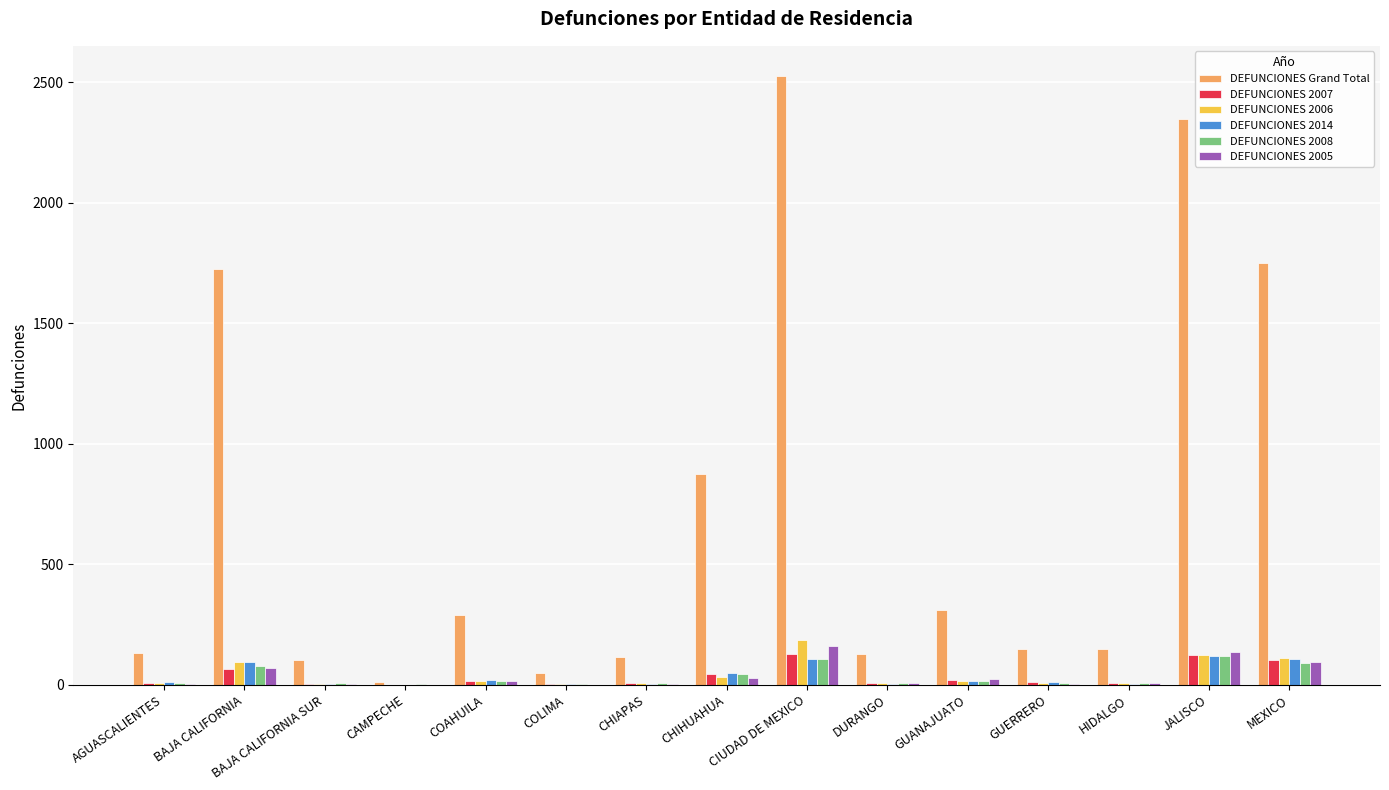

Which series changed the most between AGUASCALIENTES and JALISCO?

DEFUNCIONES Grand Total